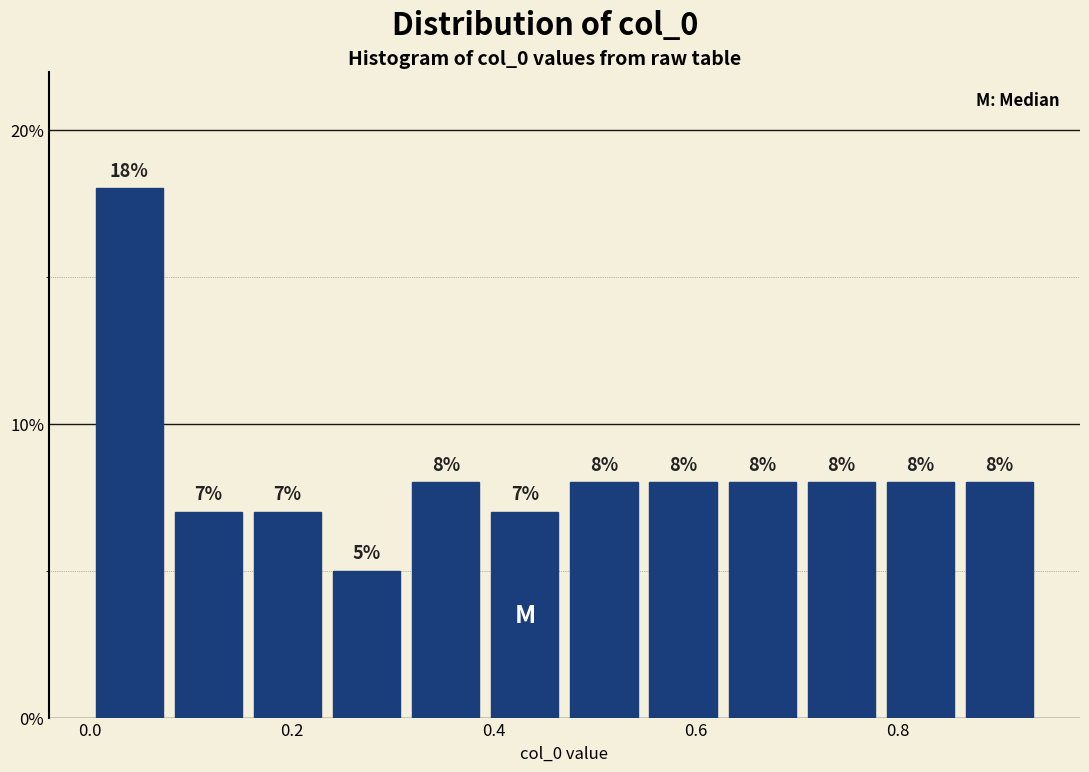

Around what value on the x-axis is the tallest bar? Give the approximate position of its centre, as read against the axis.

0.04